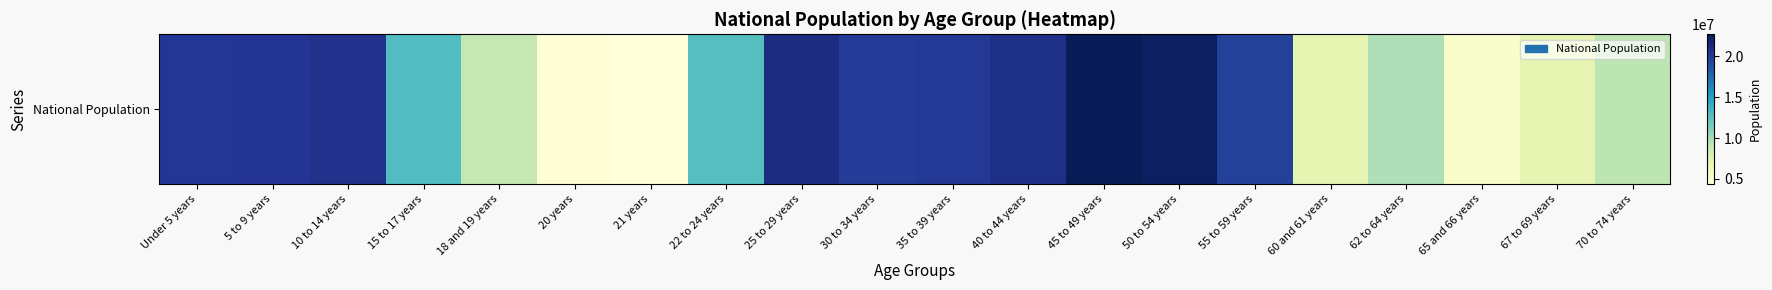

Rank the categories by value from lowest to highest.

21 years, 20 years, 65 and 66 years, 60 and 61 years, 67 to 69 years, 18 and 19 years, 70 to 74 years, 62 to 64 years, 22 to 24 years, 15 to 17 years, 55 to 59 years, 30 to 34 years, 35 to 39 years, Under 5 years, 5 to 9 years, 10 to 14 years, 40 to 44 years, 25 to 29 years, 50 to 54 years, 45 to 49 years